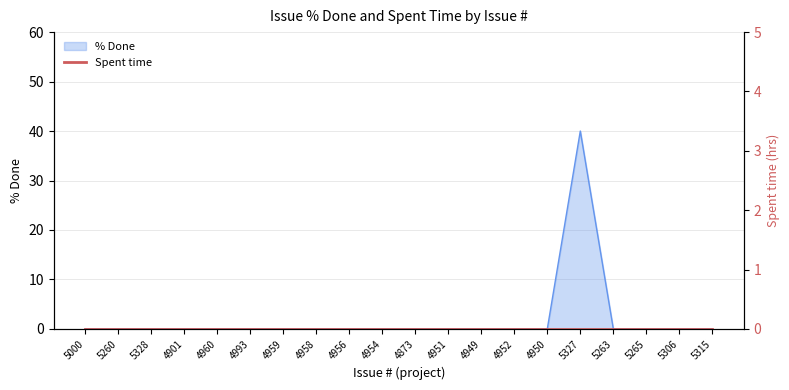

What is the label of the 8th point from the right?

4949